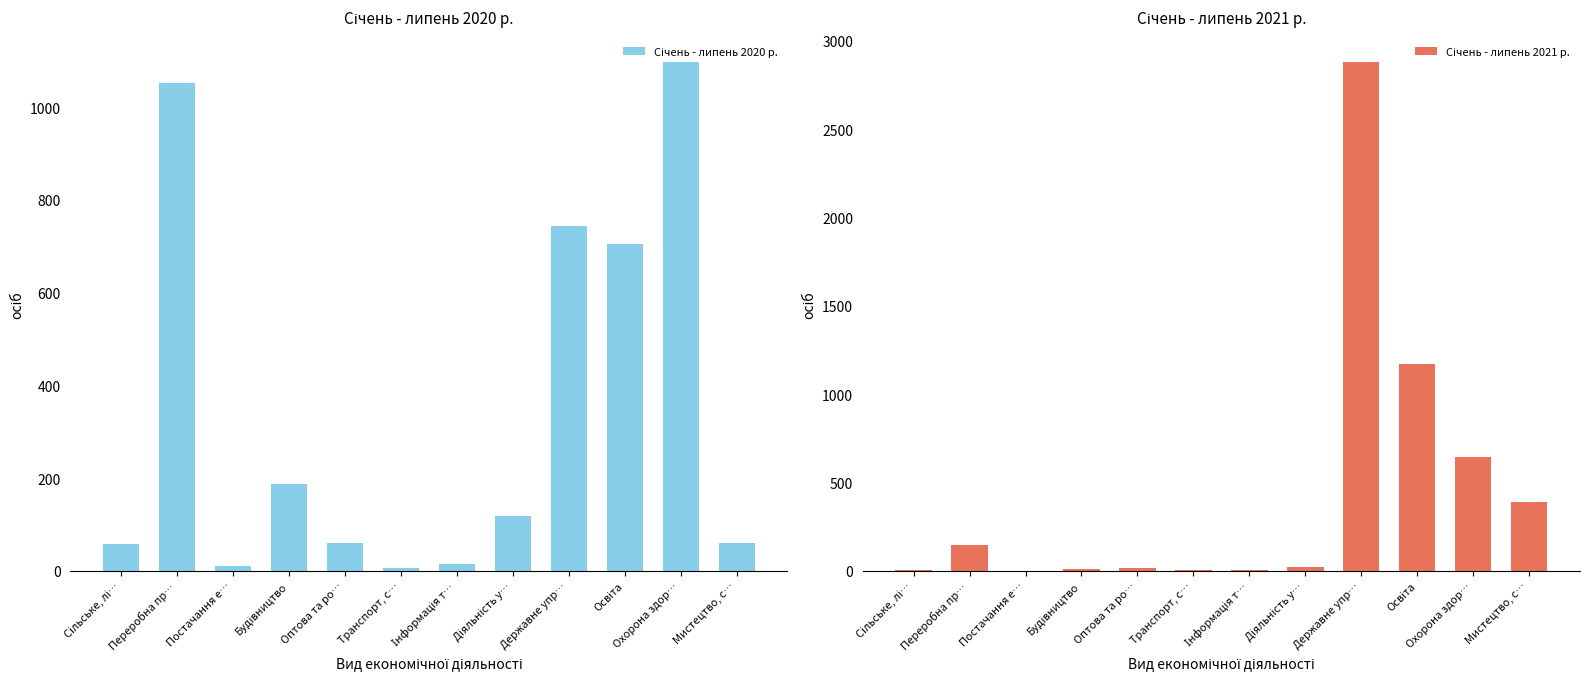

Where is Січень - липень 2020 р. nearest to the value 551?

Освіта